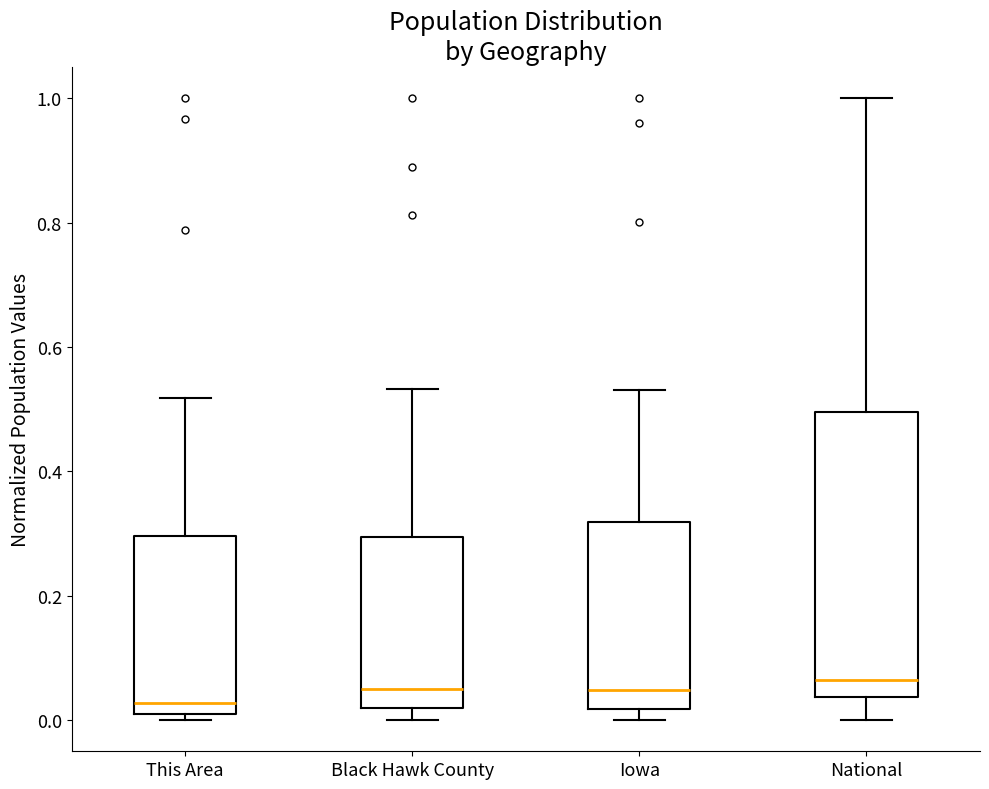

Which box is the tallest, from its lower edge to its upper edge?

National